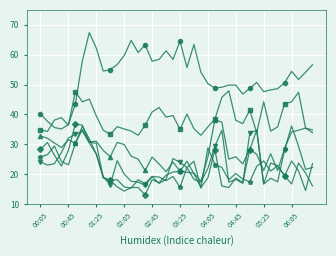

Count the number of categories in the chart.

40